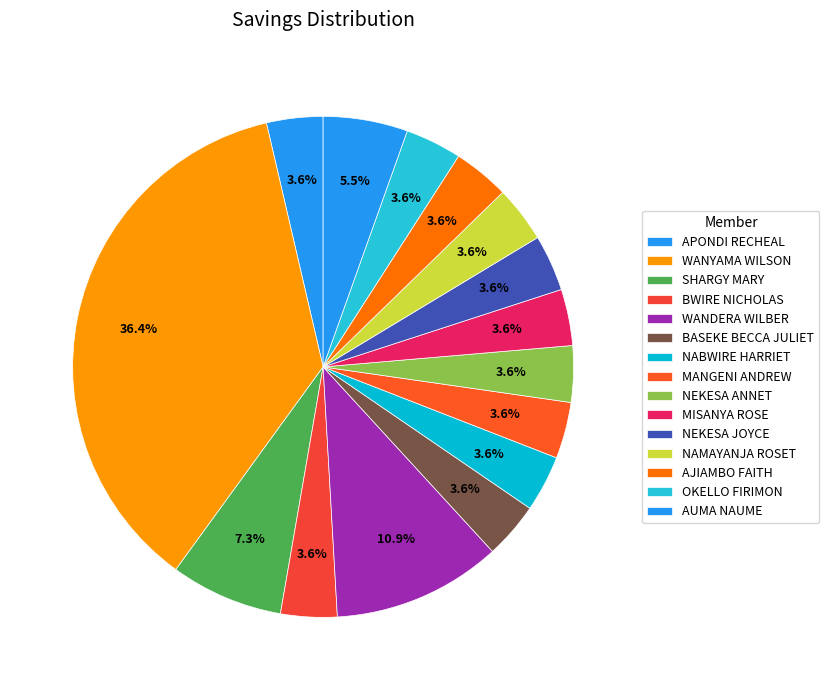

What percentage is the MISANYA ROSE slice, to the nearest percent?

4%